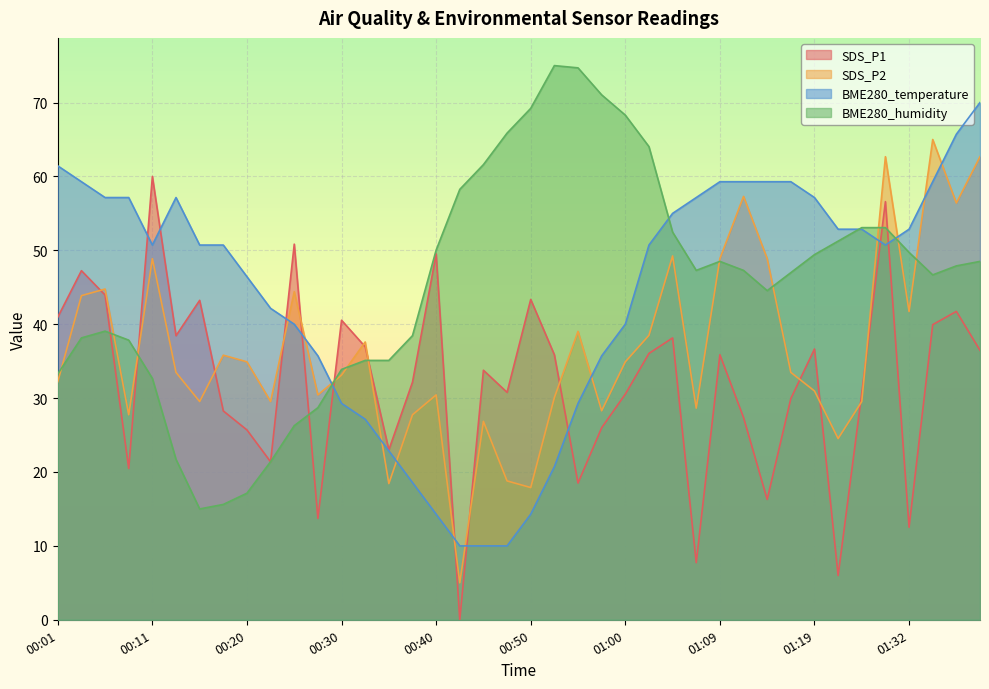

How many data points in BME280_temperature are less than 50?

17